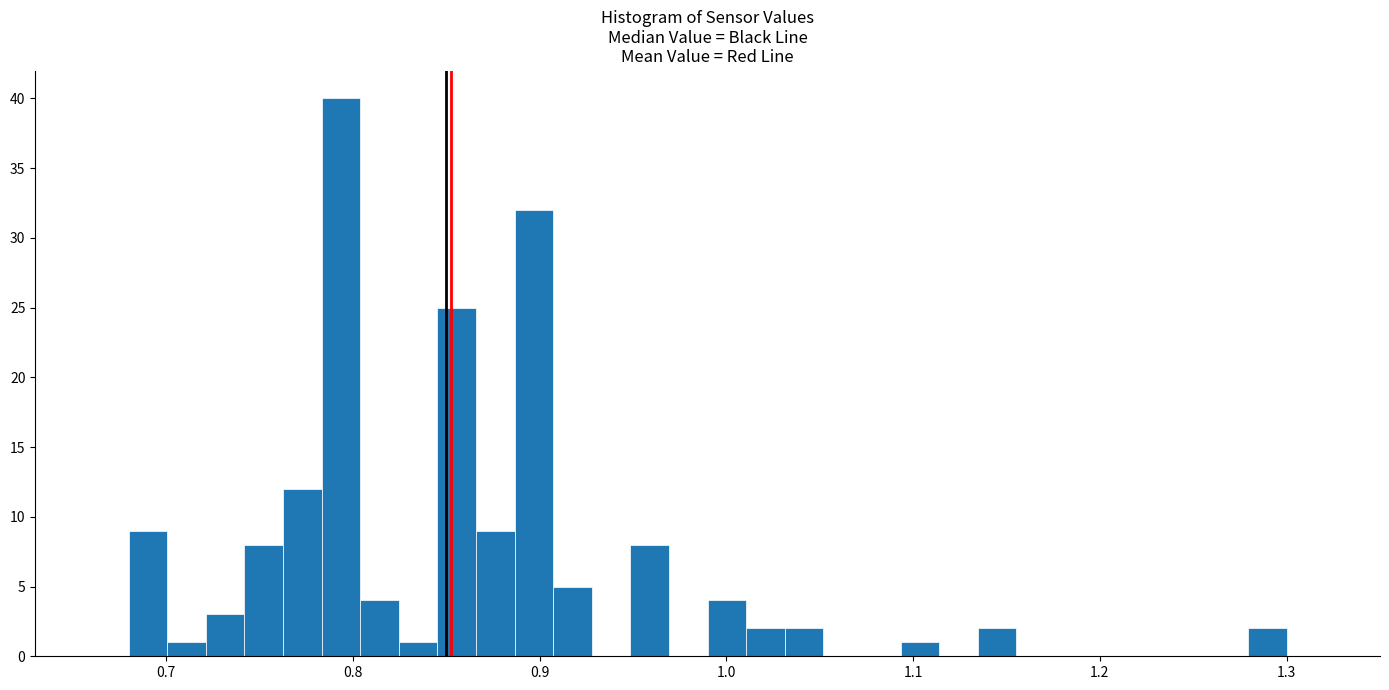

Around what value on the x-axis is the tallest bar? Give the approximate position of its centre, as read against the axis.

0.79